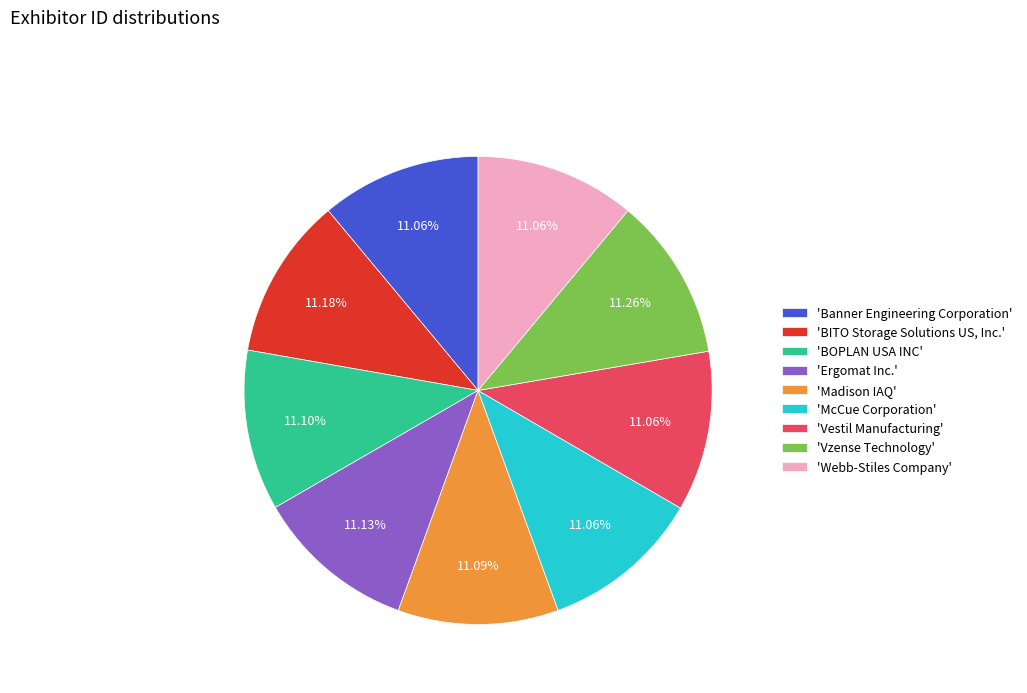

Does 'Banner Engineering Corporation' represent more than half of the total?

No